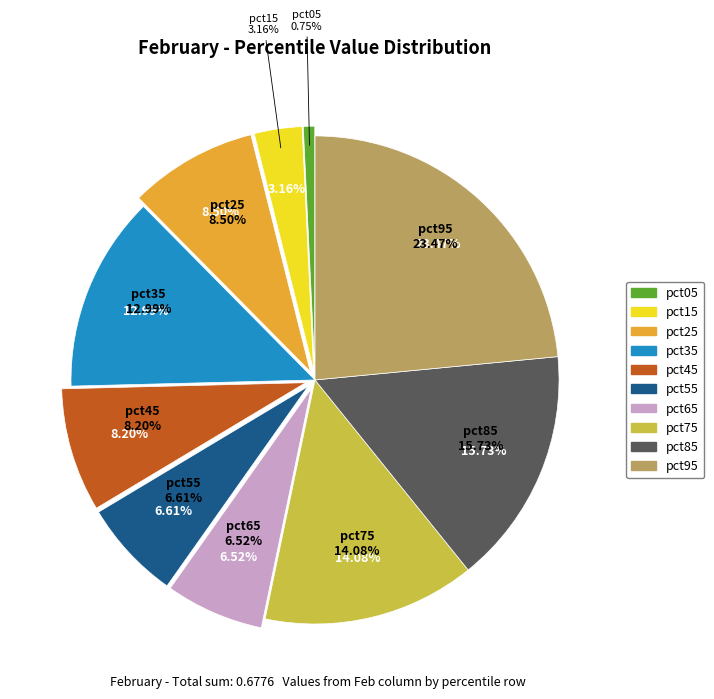

Does any single category account for the majority?

No